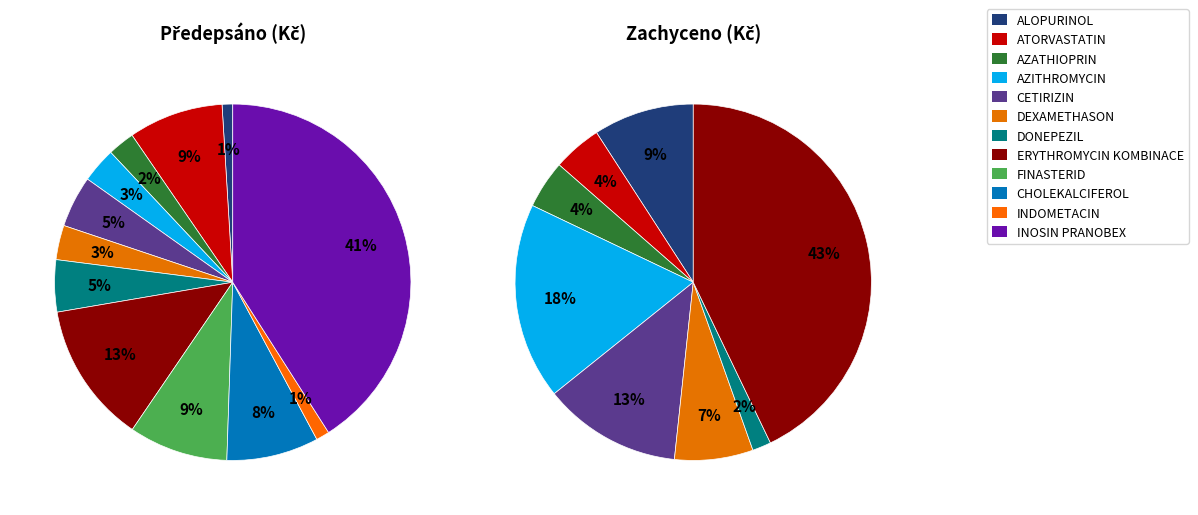

How many slices are in this pie chart?

12